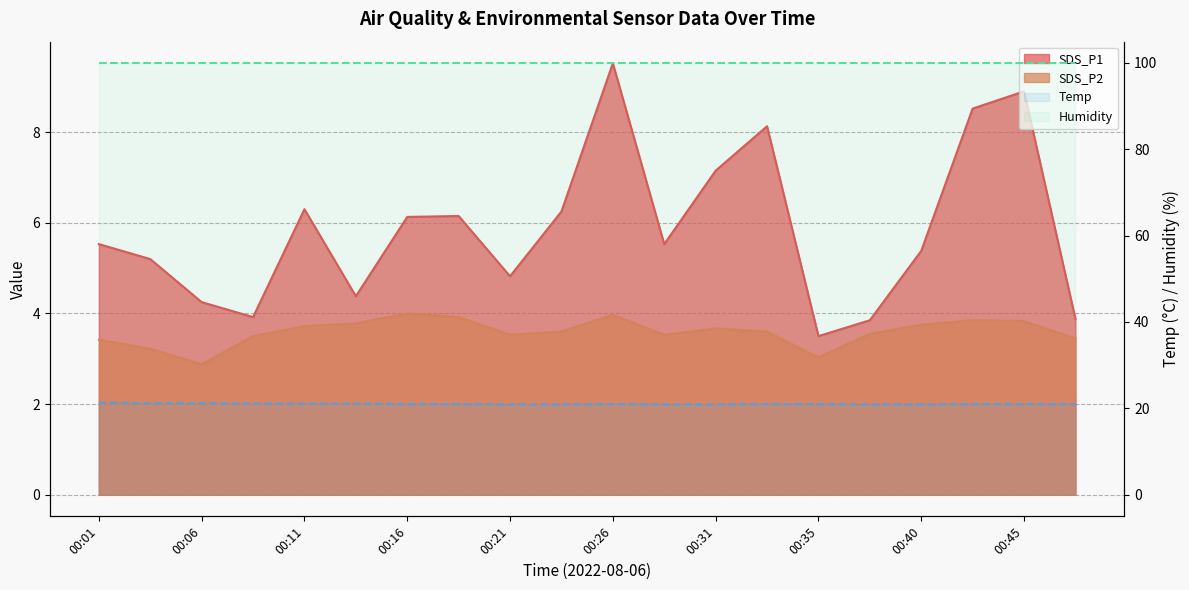

True or false: Humidity (line) and Temp (line) intersect in this chart.

False